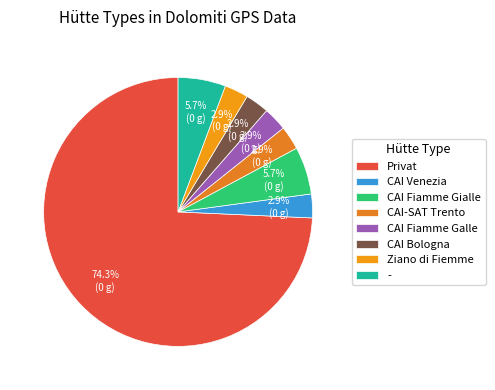

Count the number of slices in the pie.

8